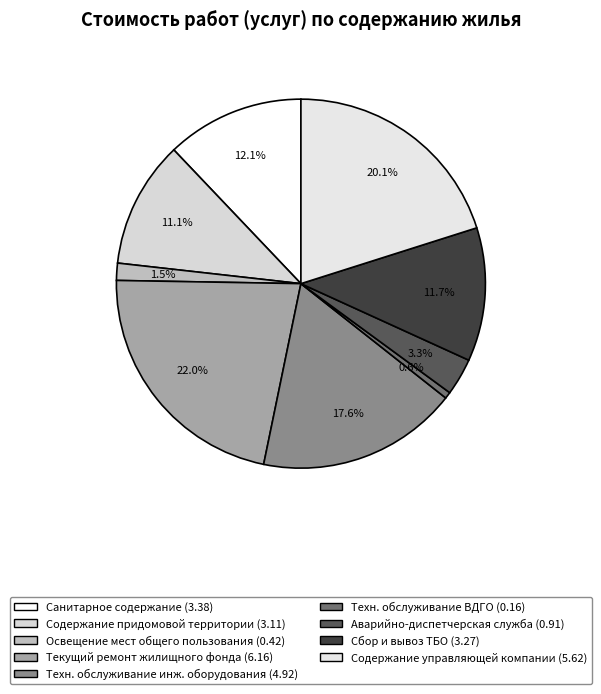

Count the number of slices in the pie.

9